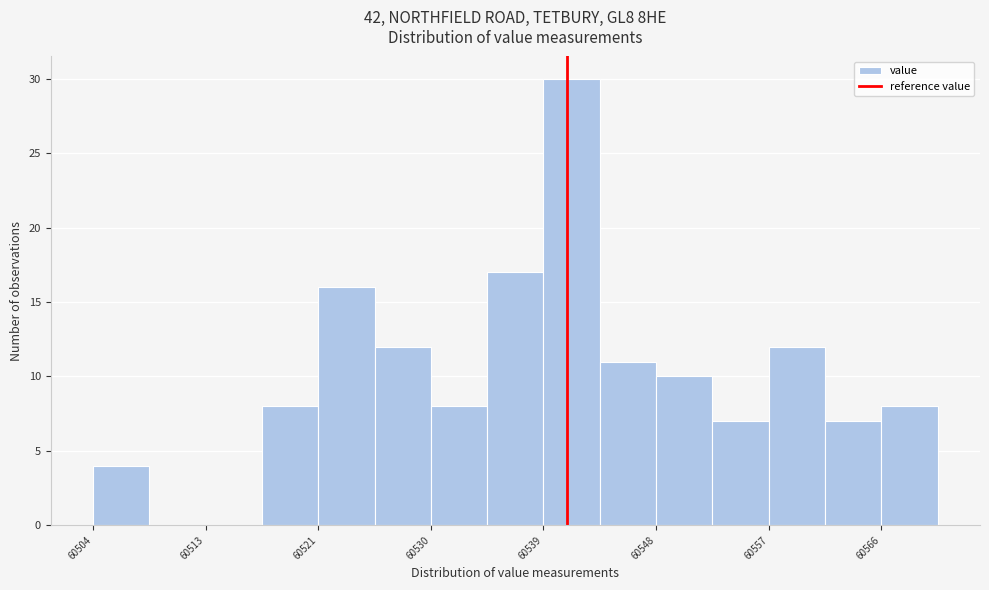

Reading left to right, transcribe this chart: for each bar, give the range it covers on the x-axis and its height. Neither the bar edges nor the heights are printed on the chart, so give them approximately, as read against the axes.

60504 to 60508: 4
60508 to 60513: 0
60513 to 60517: 0
60517 to 60521: 8
60521 to 60526: 16
60526 to 60530: 12
60530 to 60535: 8
60535 to 60539: 17
60539 to 60544: 30
60544 to 60548: 11
60548 to 60553: 10
60553 to 60557: 7
60557 to 60562: 12
60562 to 60566: 7
60566 to 60571: 8